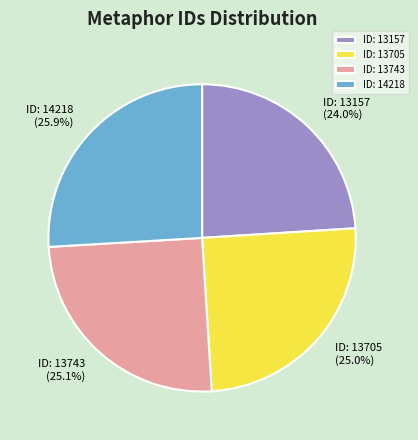

Do ID: 13157 and ID: 13705 together represent more than half of the pie?

No